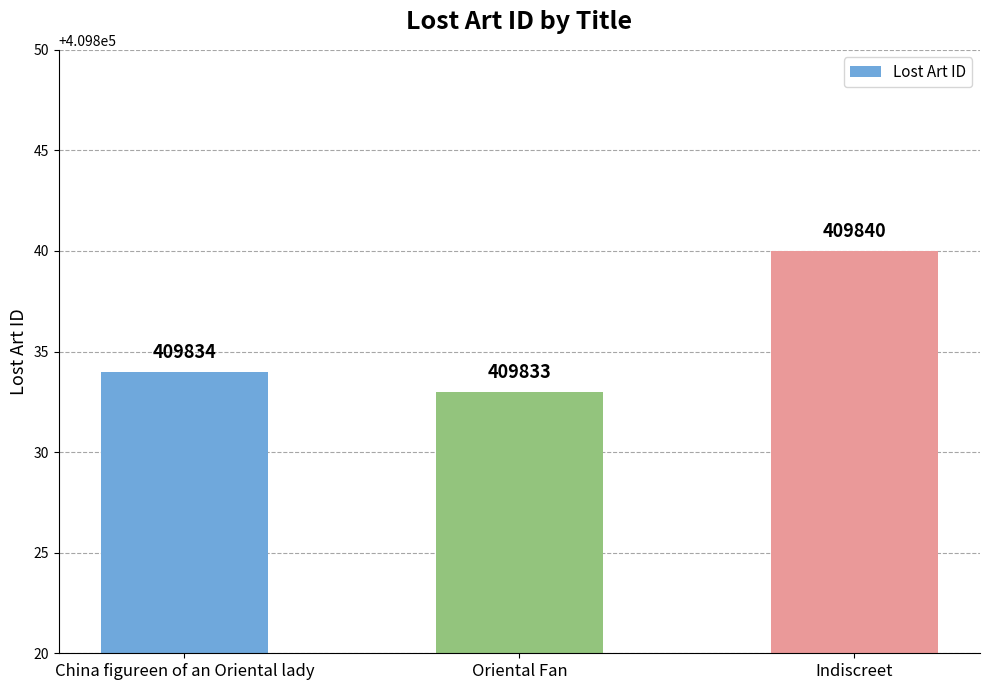

How many bars are there in total?

3